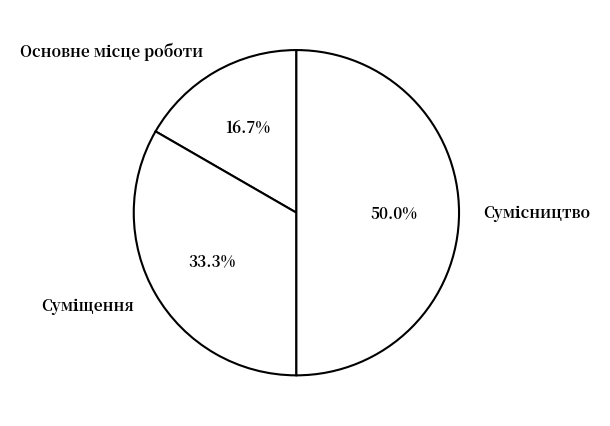

What is the change in value from Основне місце роботи to Суміщення?

+1